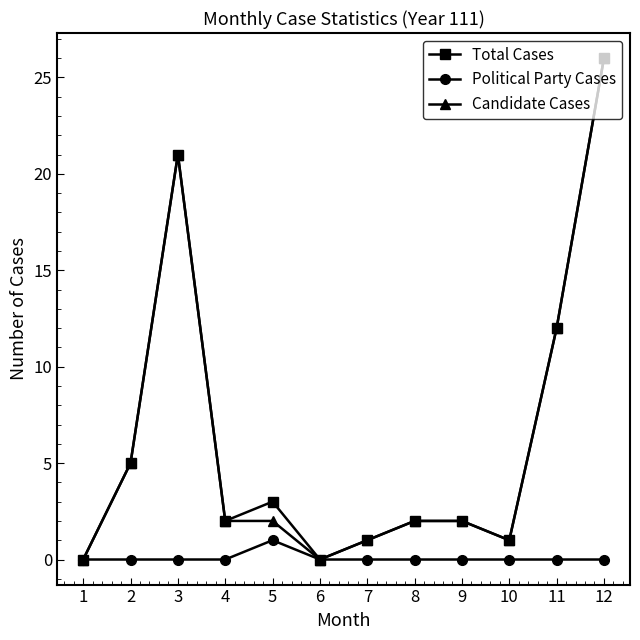

Count the number of categories in the chart.

12